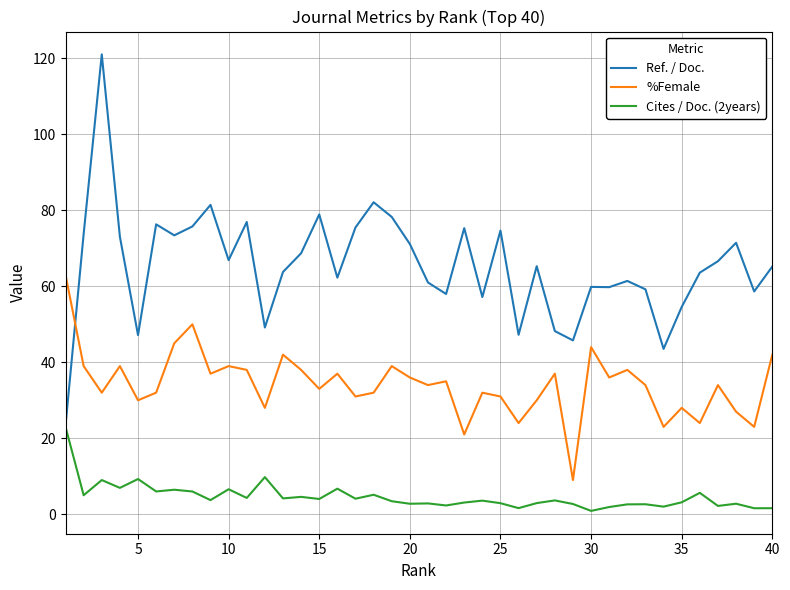

True or false: %Female and Cites / Doc. (2years) intersect in this chart.

False